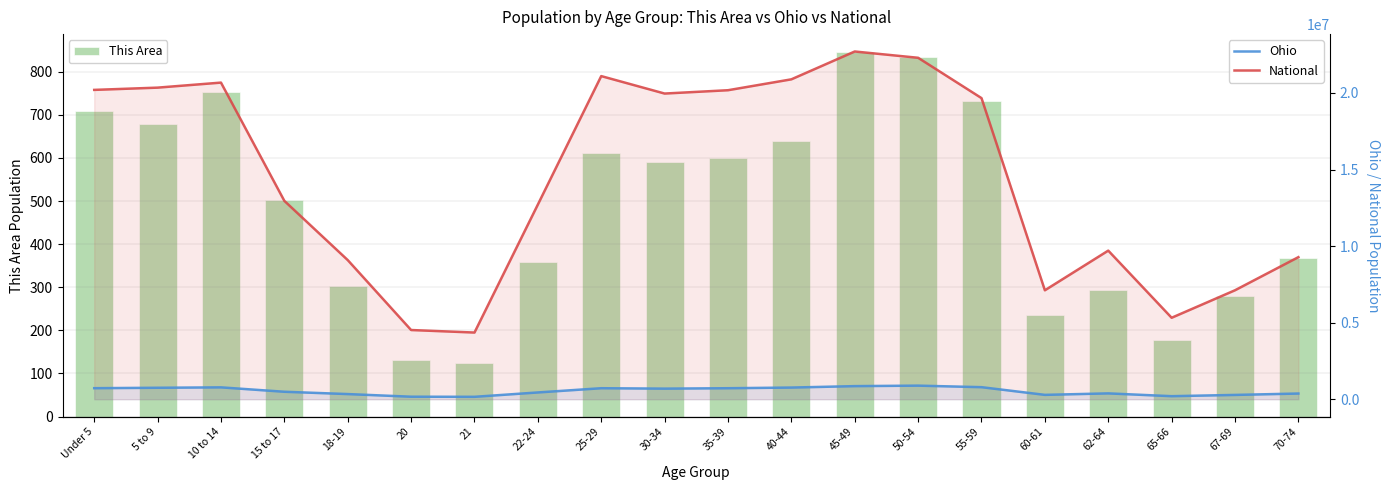

What position from the left is 45-49?

13